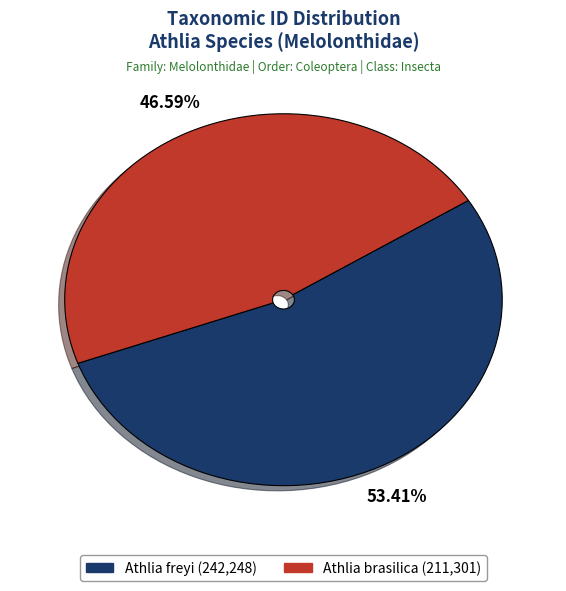

To the nearest percent, what is the difference between the Athlia freyi and Athlia brasilica slice percentages?

7%